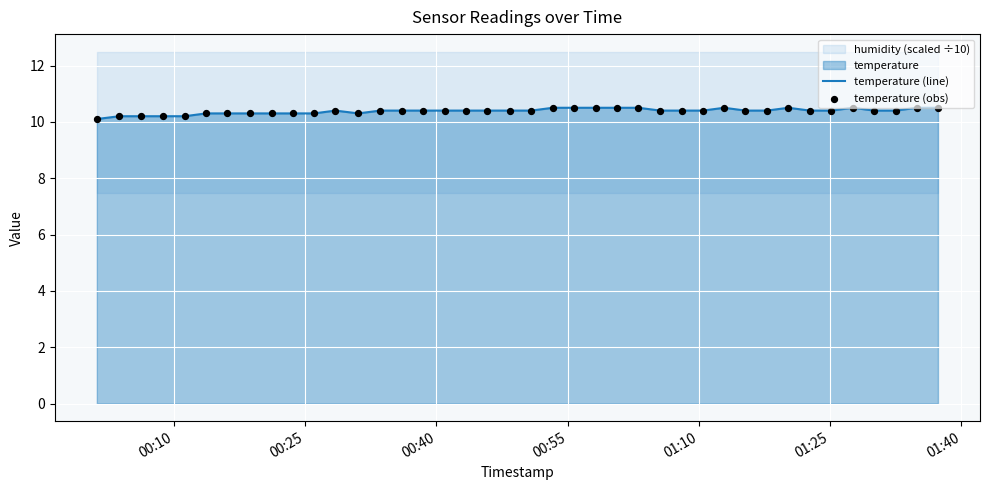

Which series has the largest total across all categories?

temperature (line)